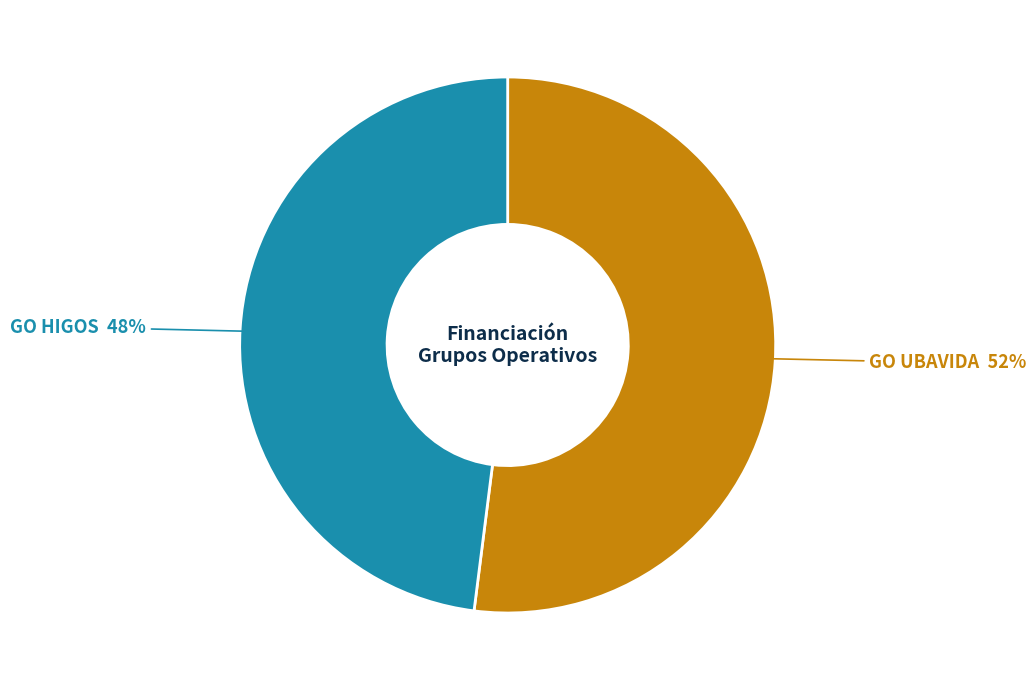

How many slices are in this pie chart?

2